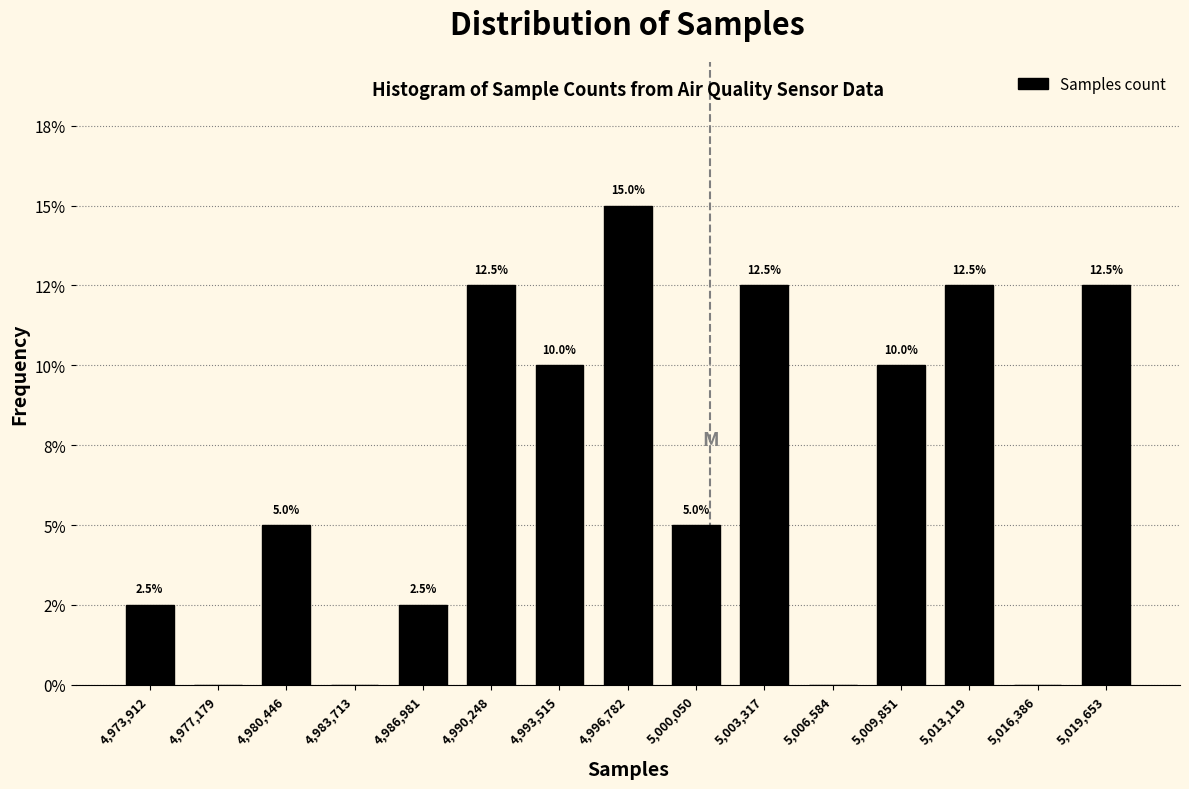

Are the bars horizontal?

No